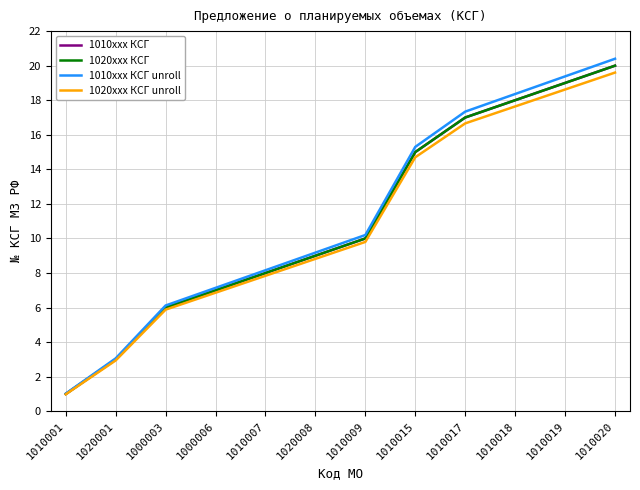

What position from the left is 1010007?

5